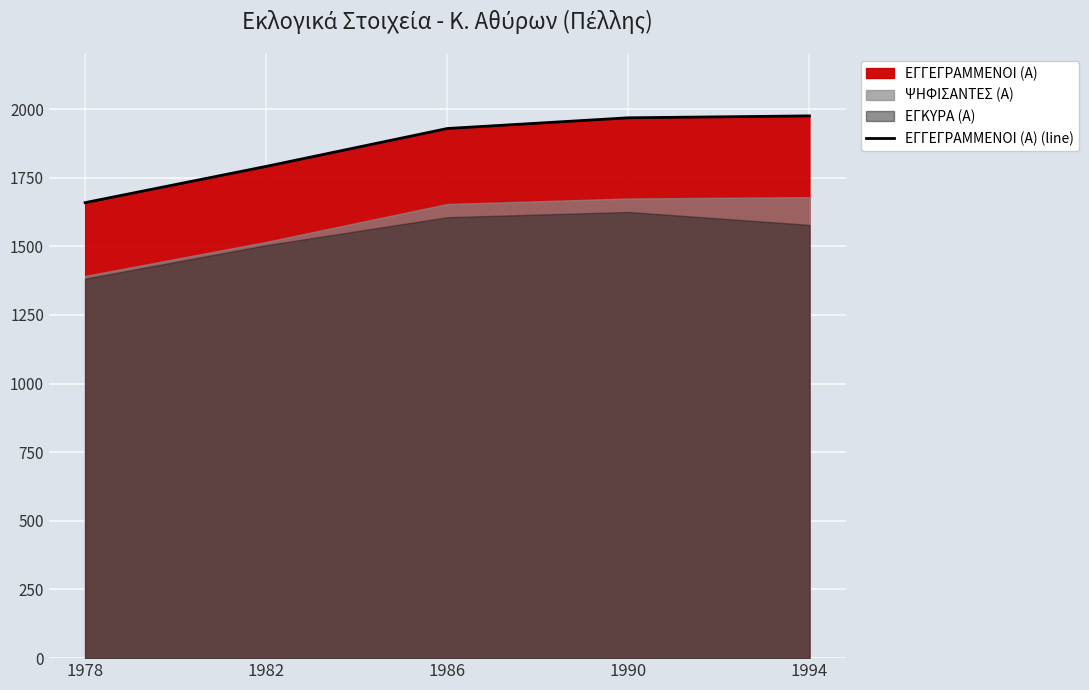

At which label is the value closest to 1817?

1982